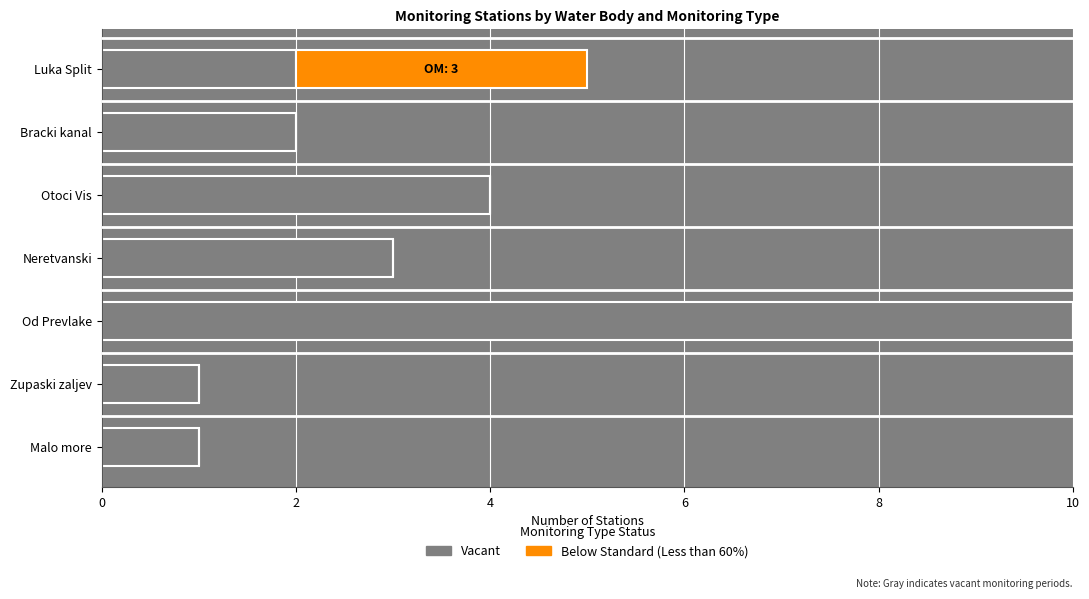

The Vacant series shows 2 at Bracki kanal. True or false?

True